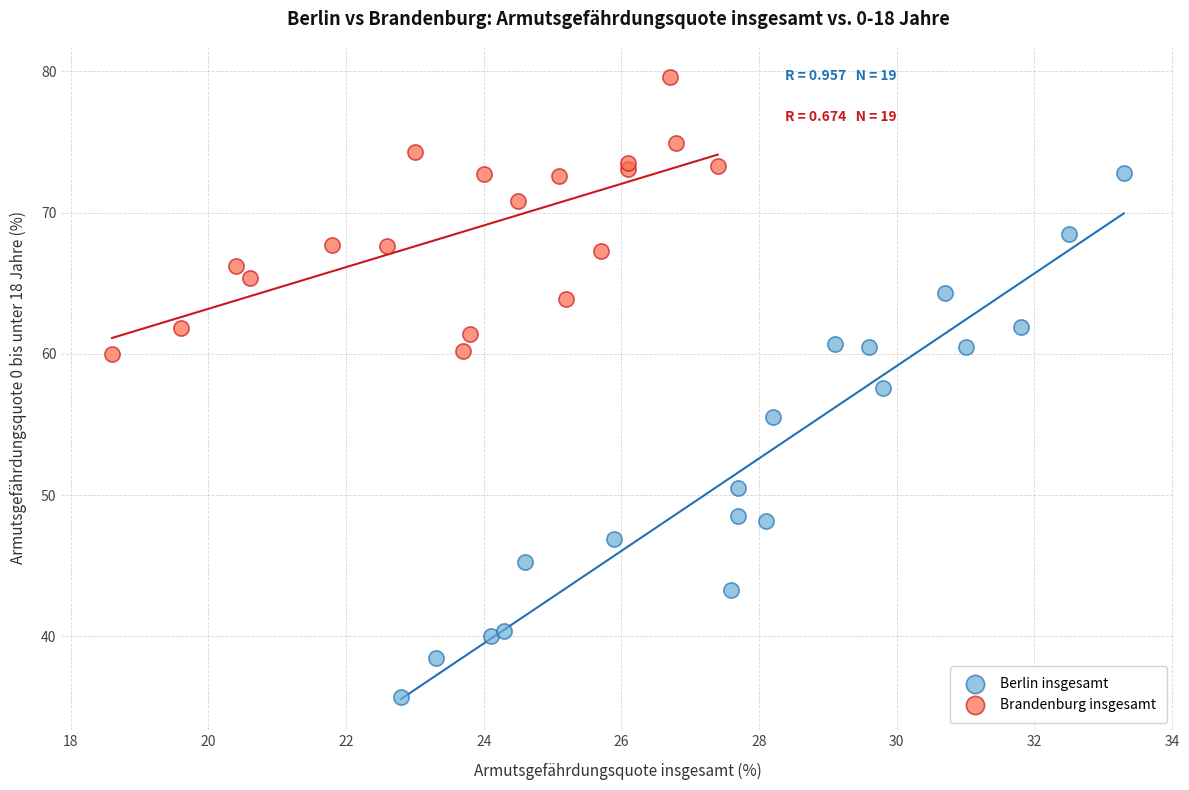

Which series contains the lowest Y value?

Berlin insgesamt